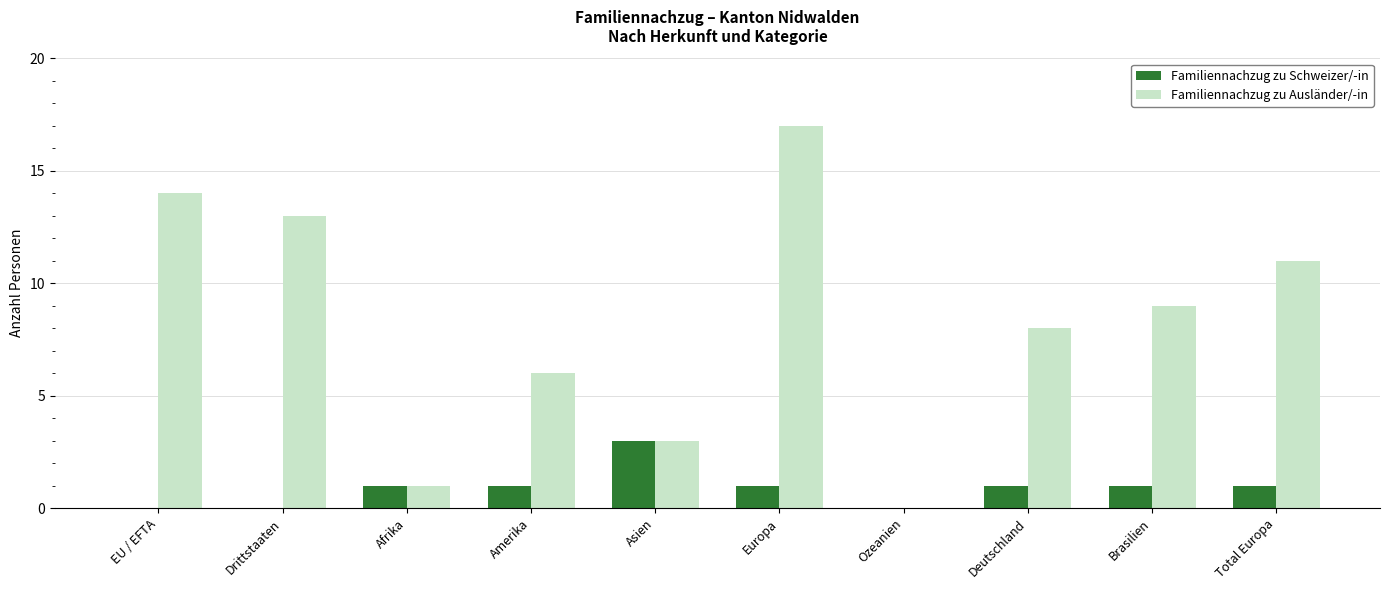

How many groups of bars are there?

10